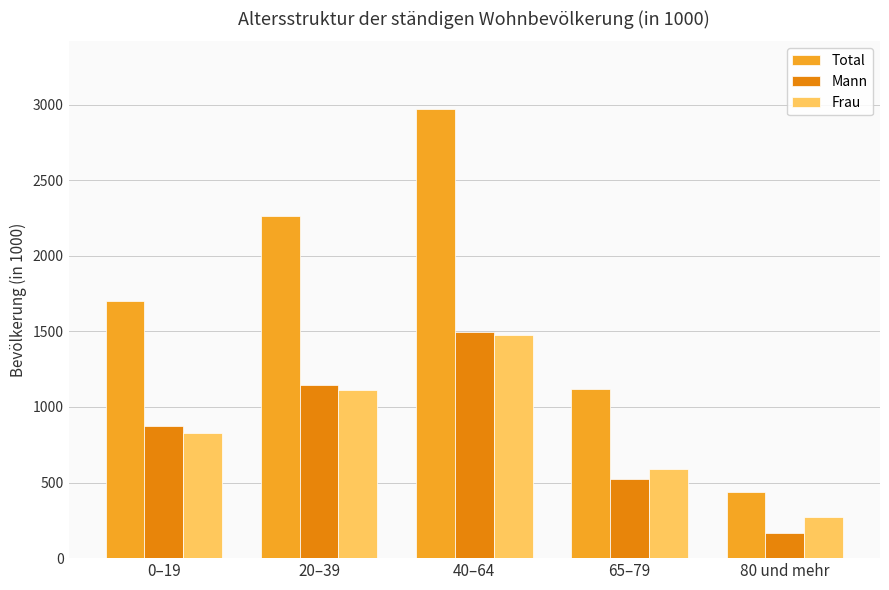

Which series has the widest spread of values?

Total